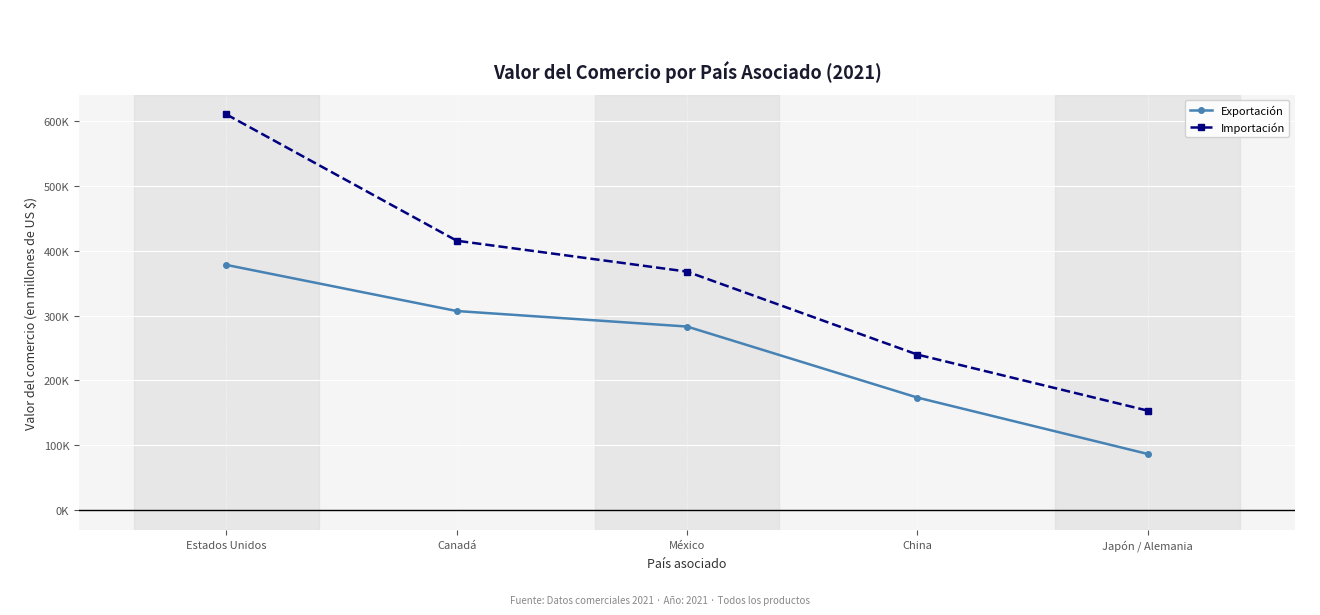

What is the difference between the maximum and second lowest values in the Exportación series?

204539.6